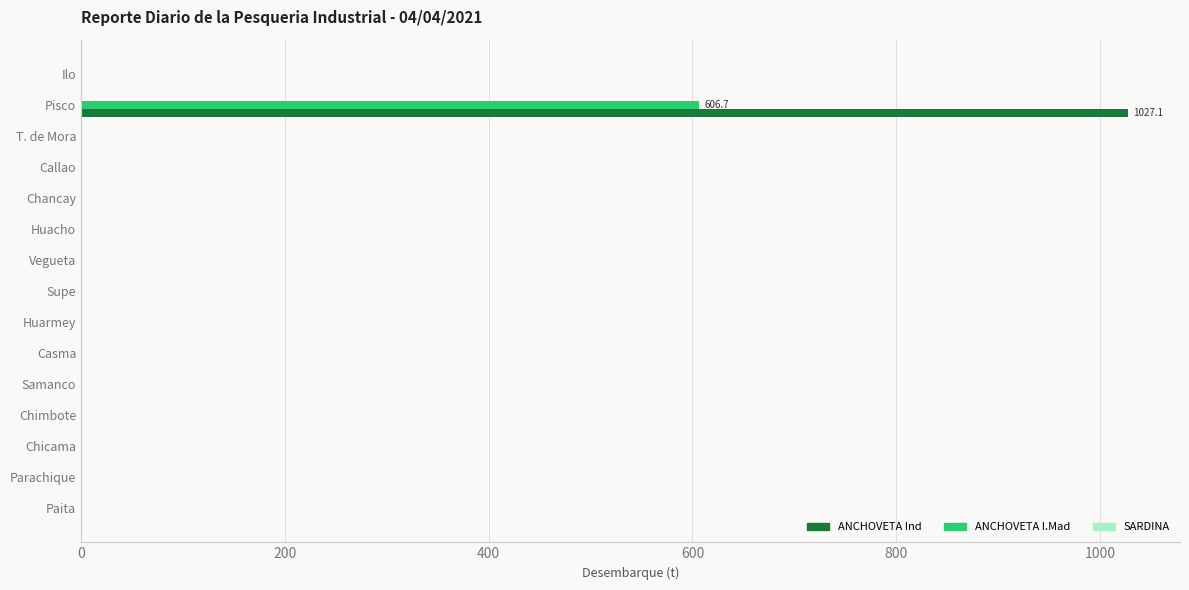

Is it true that ANCHOVETA Ind equals 562.4 at Vegueta?

False